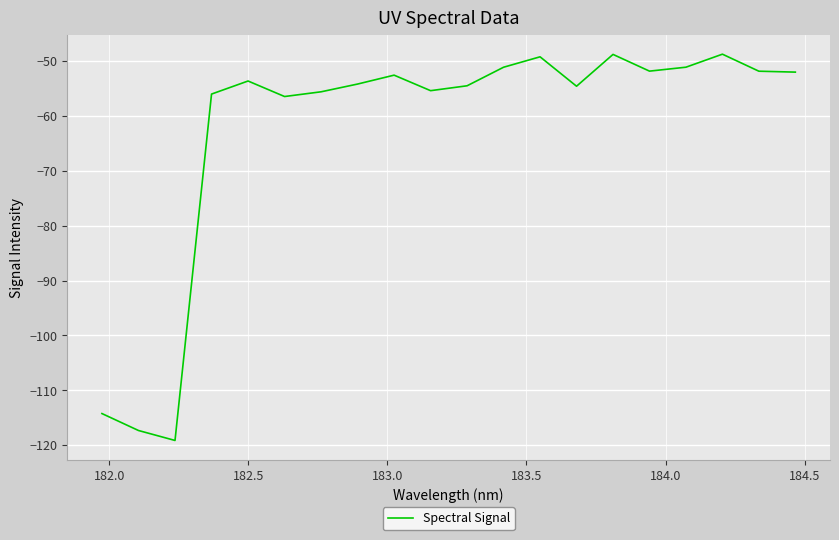

Count the number of data series in this chart.

1